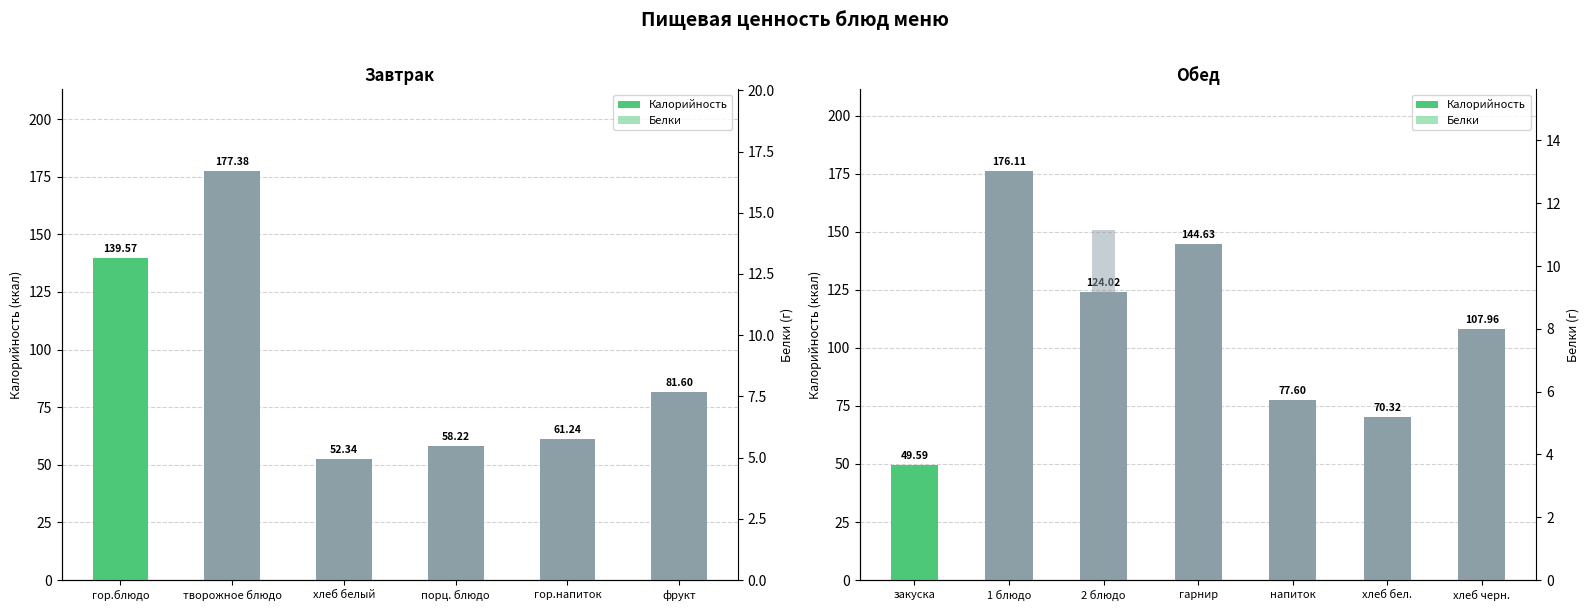

What are all the series names shown in the legend?

Калорийность, Белки